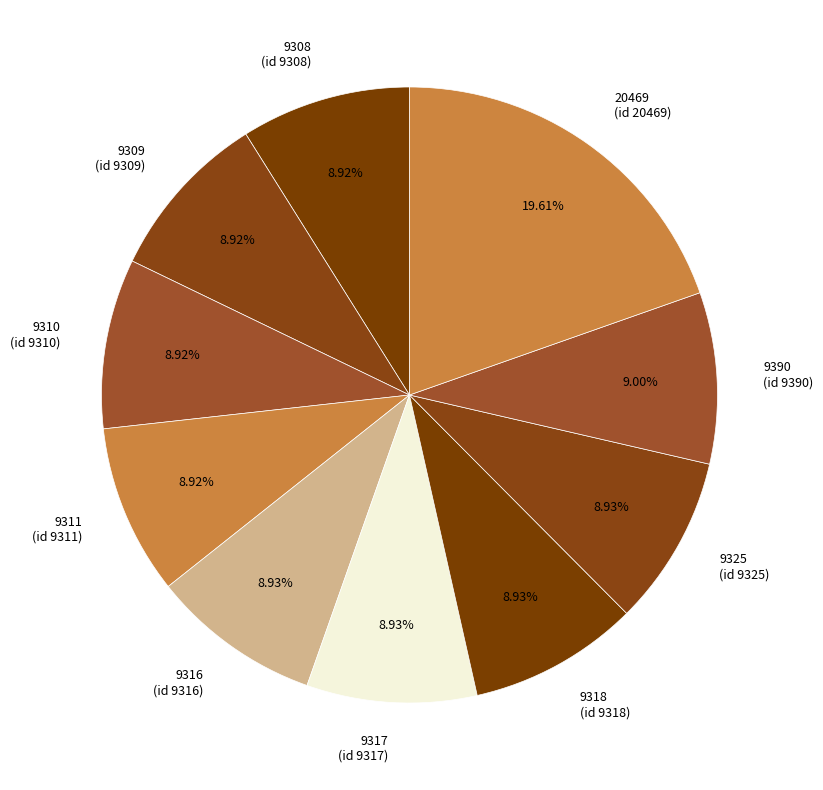

The 9310 slice represents 9% of the pie. True or false?

True